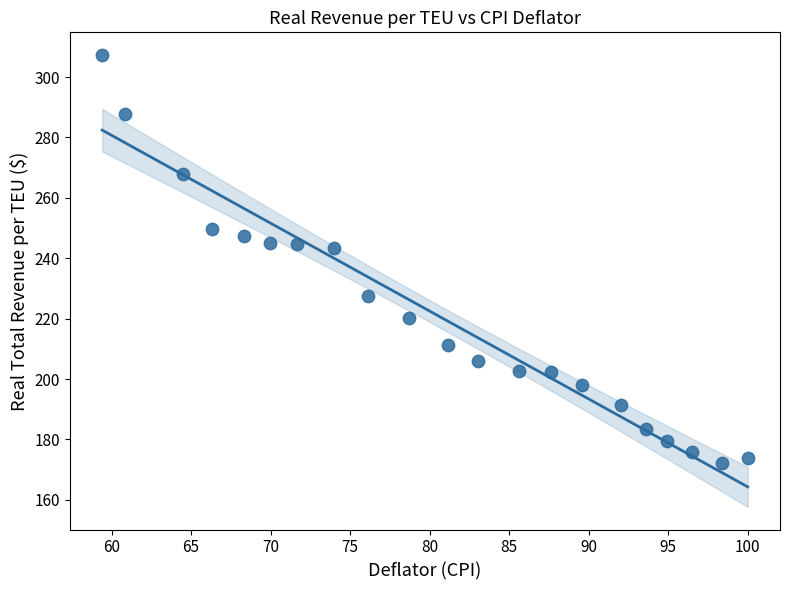

What is the range of X values (max minus min)?

40.6